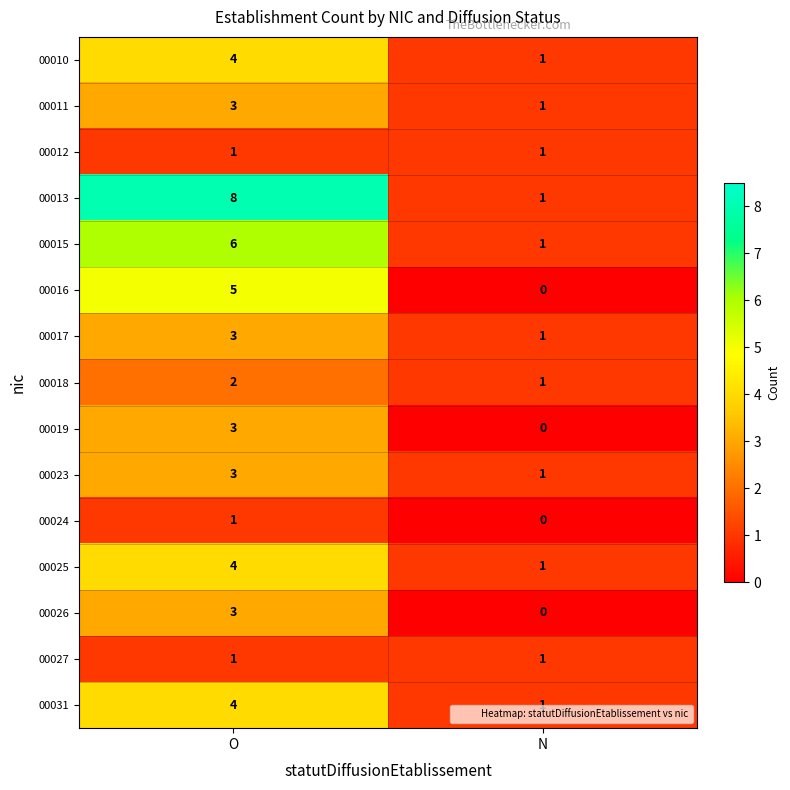

What is the total value across all series at N?

11